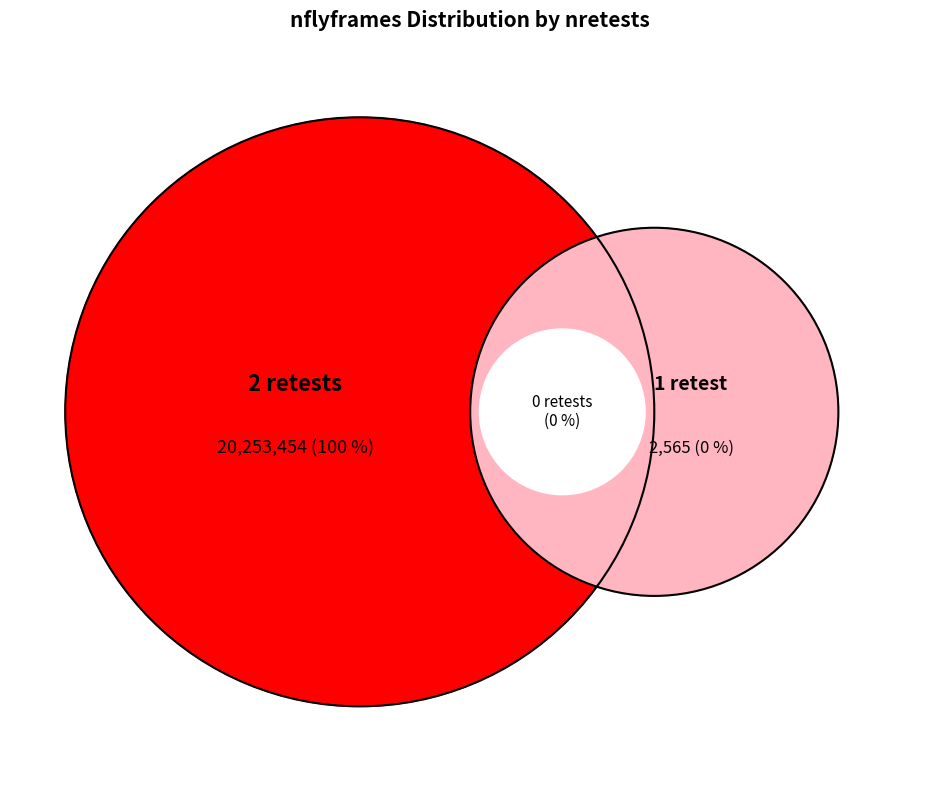

Which category has the biggest portion of the pie?

nretests_2